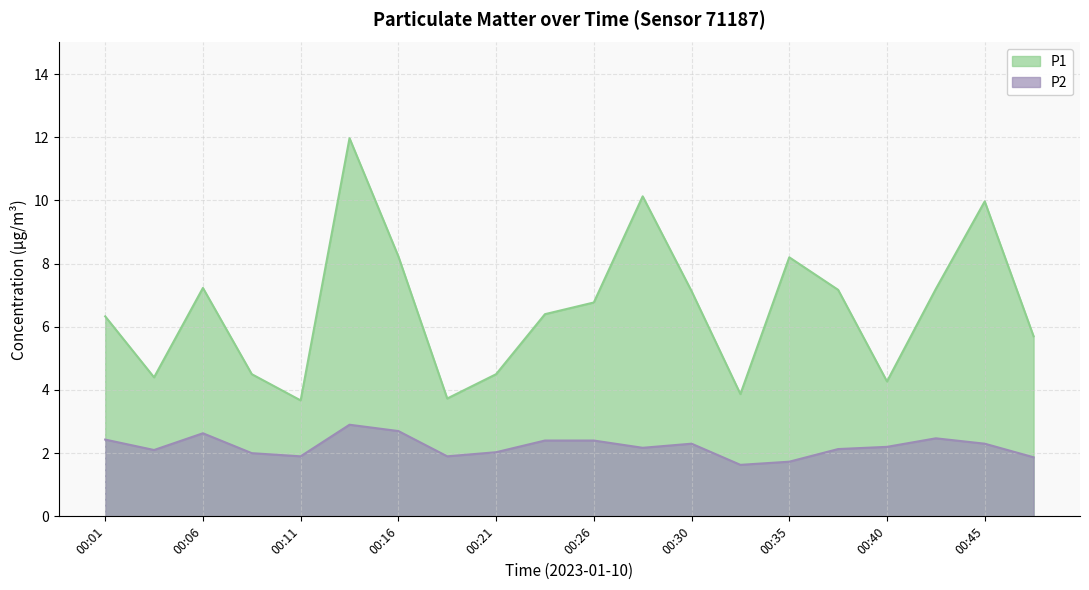

Where is the first local maximum for P2?

00:06